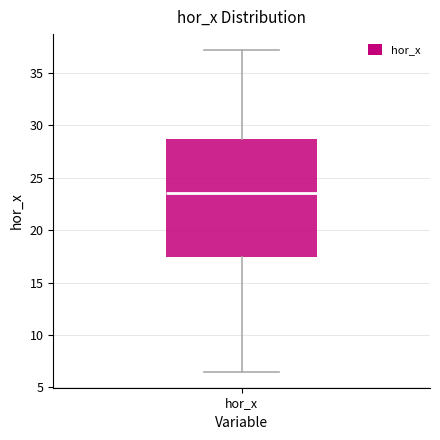

Where does the lower whisker of the box for hor_x end on the y-axis? The values are not printed on the chart, so give them approximately, as read against the axis.

6.5